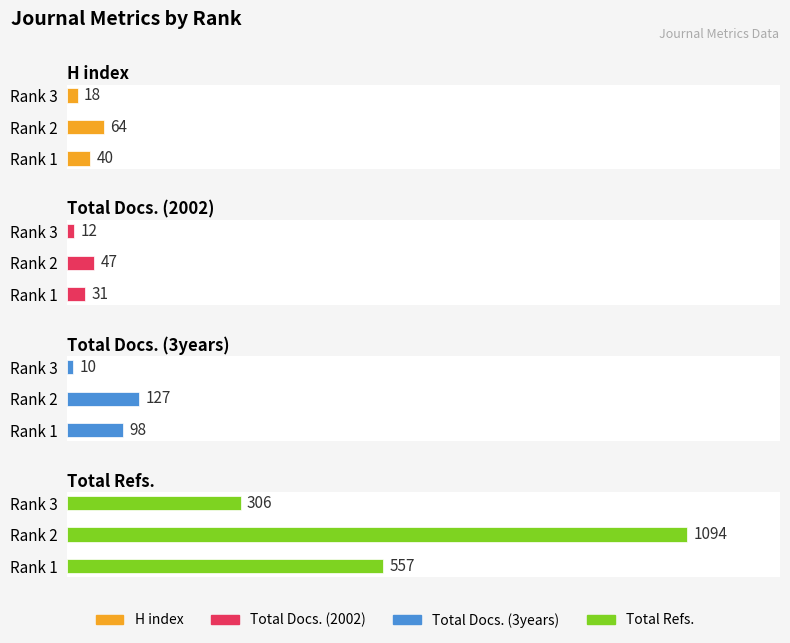

What are all the series names shown in the legend?

H index, Total Docs. (2002), Total Docs. (3years), Total Refs.